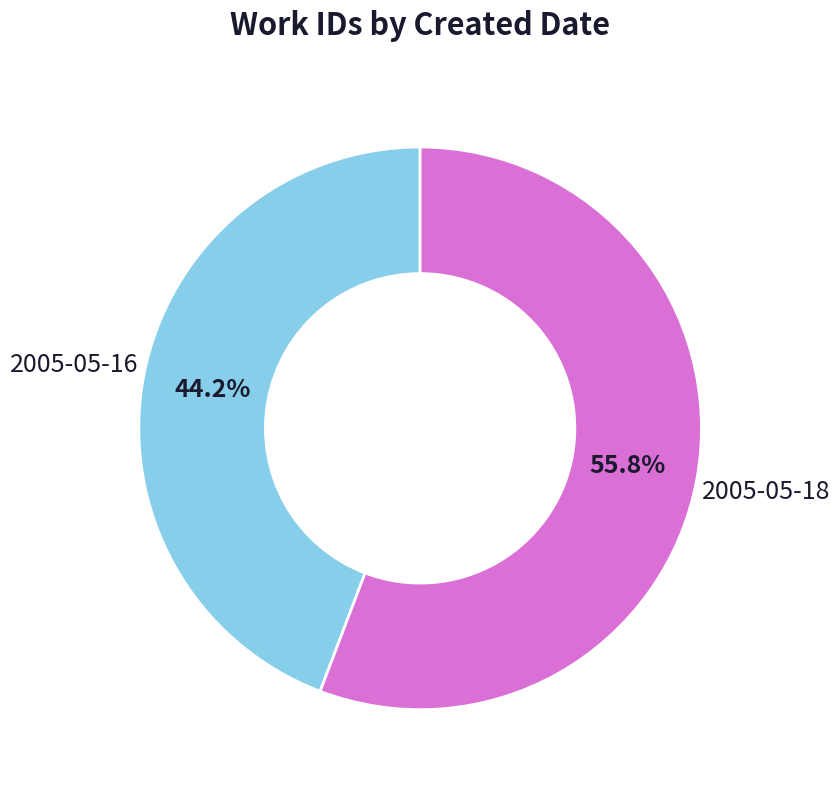

Is there a majority slice in this chart?

Yes